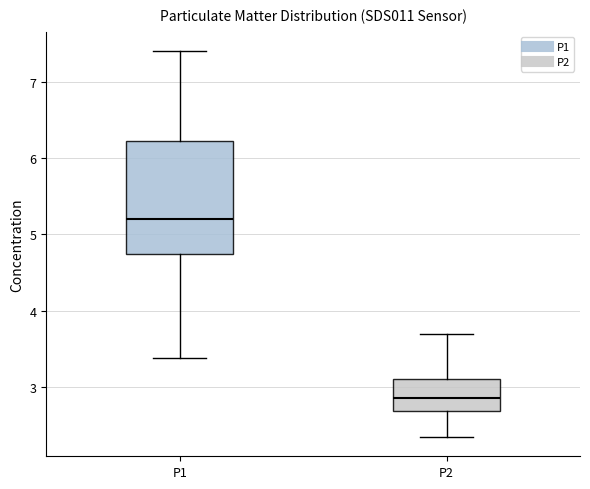

Which box has the lowest median line?

P2